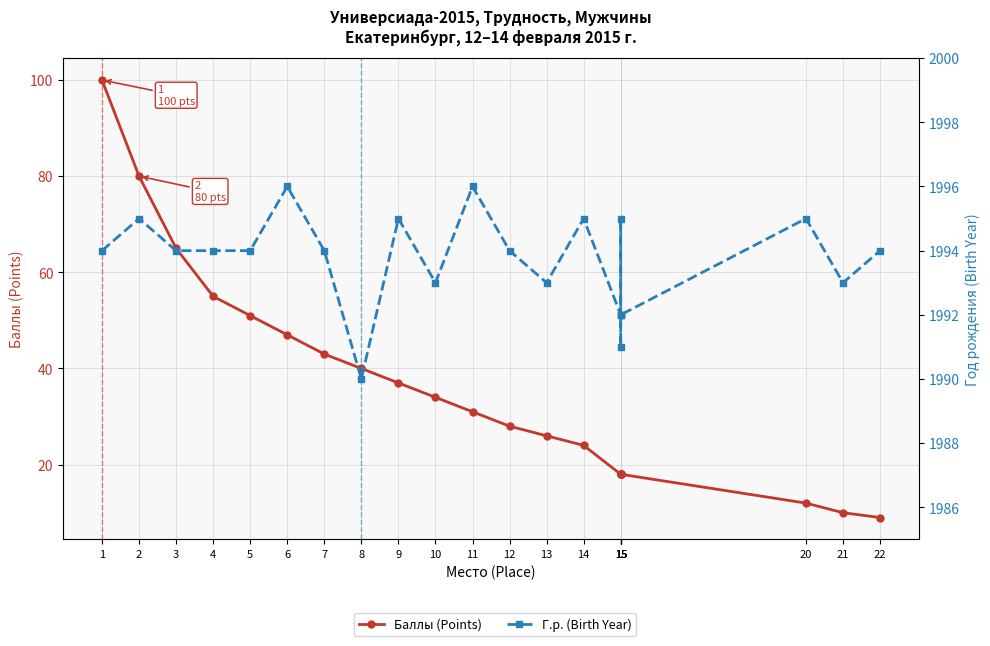

Which series has the widest spread of values?

Баллы (Points)